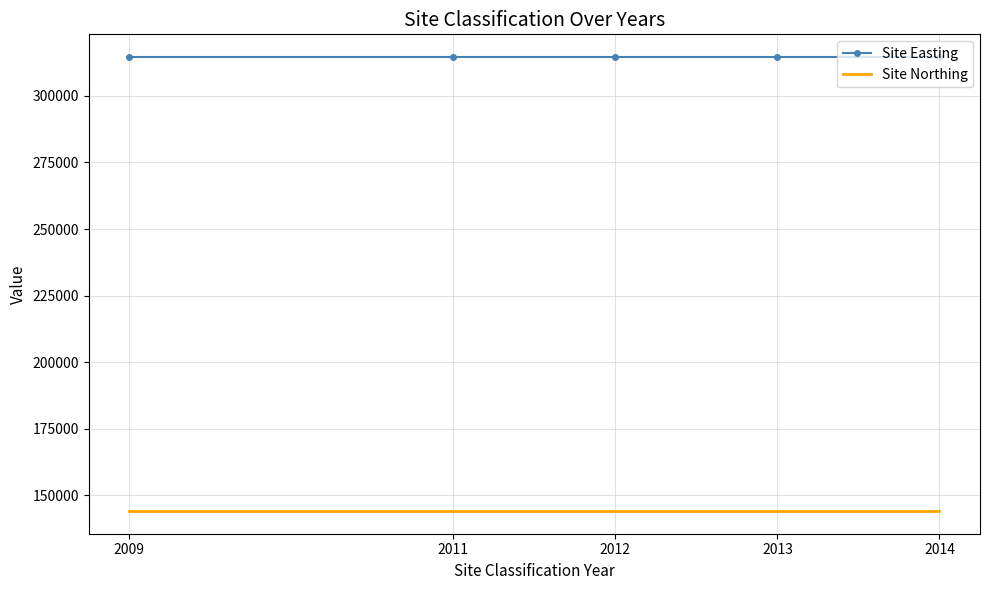

The value of Site Northing at 2014 is 254517. True or false?

False